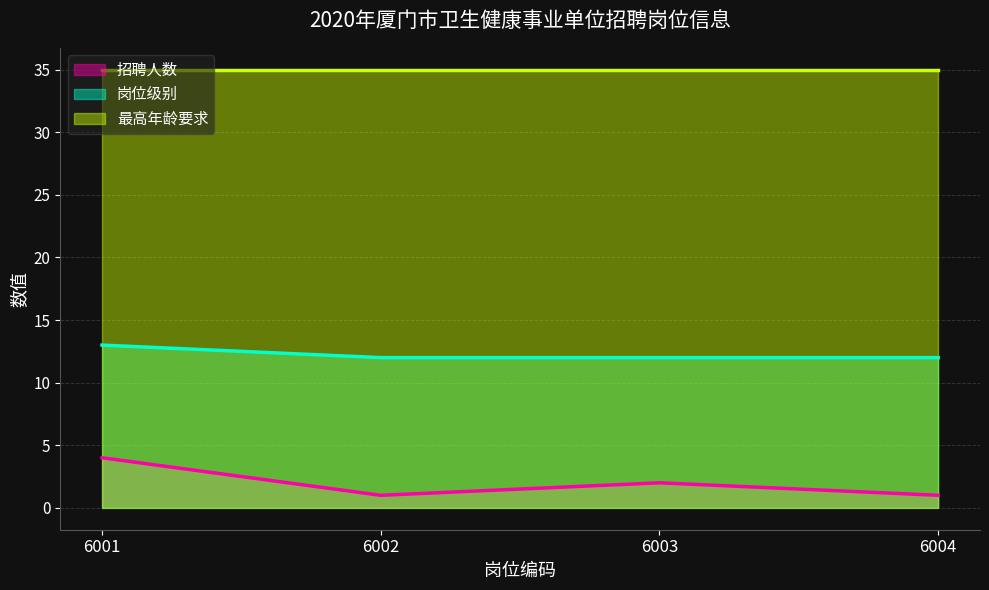

True or false: 岗位级别 and 招聘人数 intersect in this chart.

False